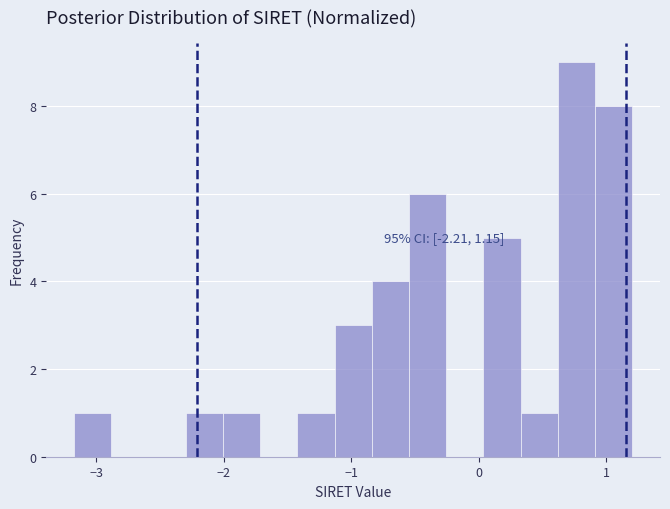

Read against the x-axis, roughly where is the centre of the tallest bar?

0.8